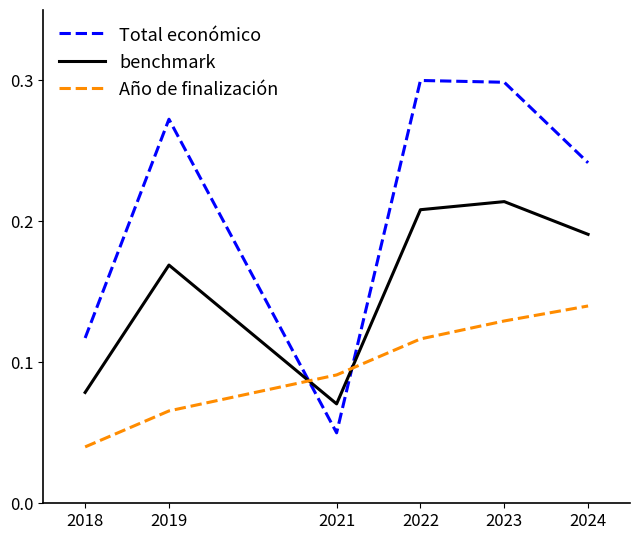

Count the number of categories in the chart.

6